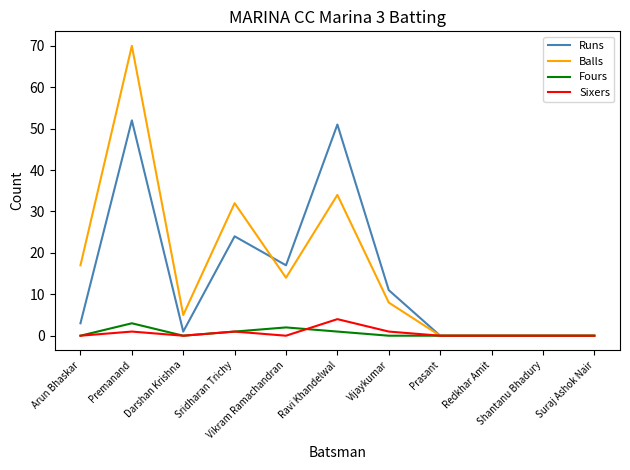

In Sixers, how many points are higher than both neighbors (excluding endpoints)?

3